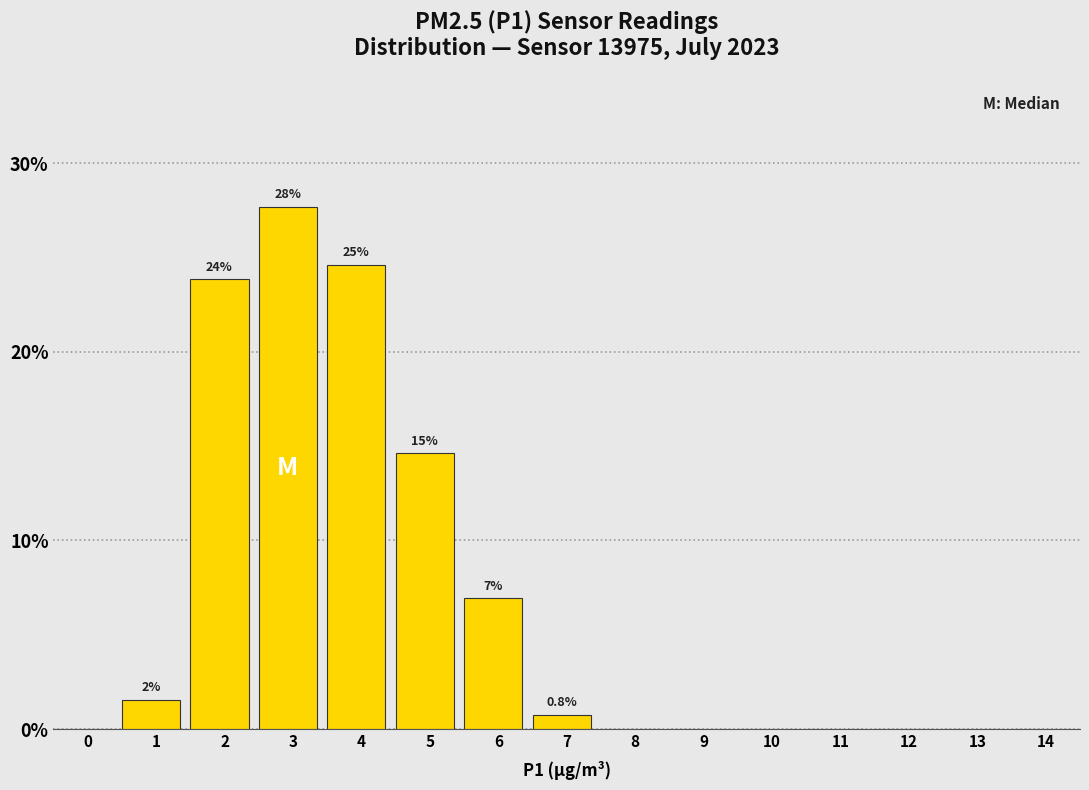

Reading left to right, extract all data points from this chart.

0=0.0	1=1.5	2=23.8	3=27.7	4=24.6	5=14.6	6=6.9	7=0.8	8=0.0	9=0.0	10=0.0	11=0.0	12=0.0	13=0.0	14=0.0